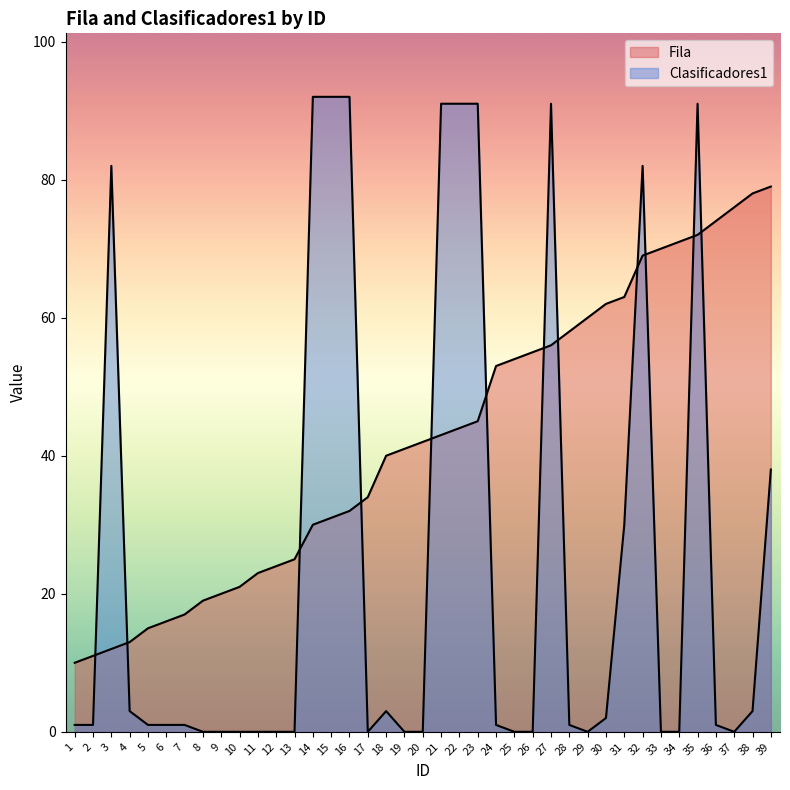

What is the difference between the highest and lowest values at 39?

41